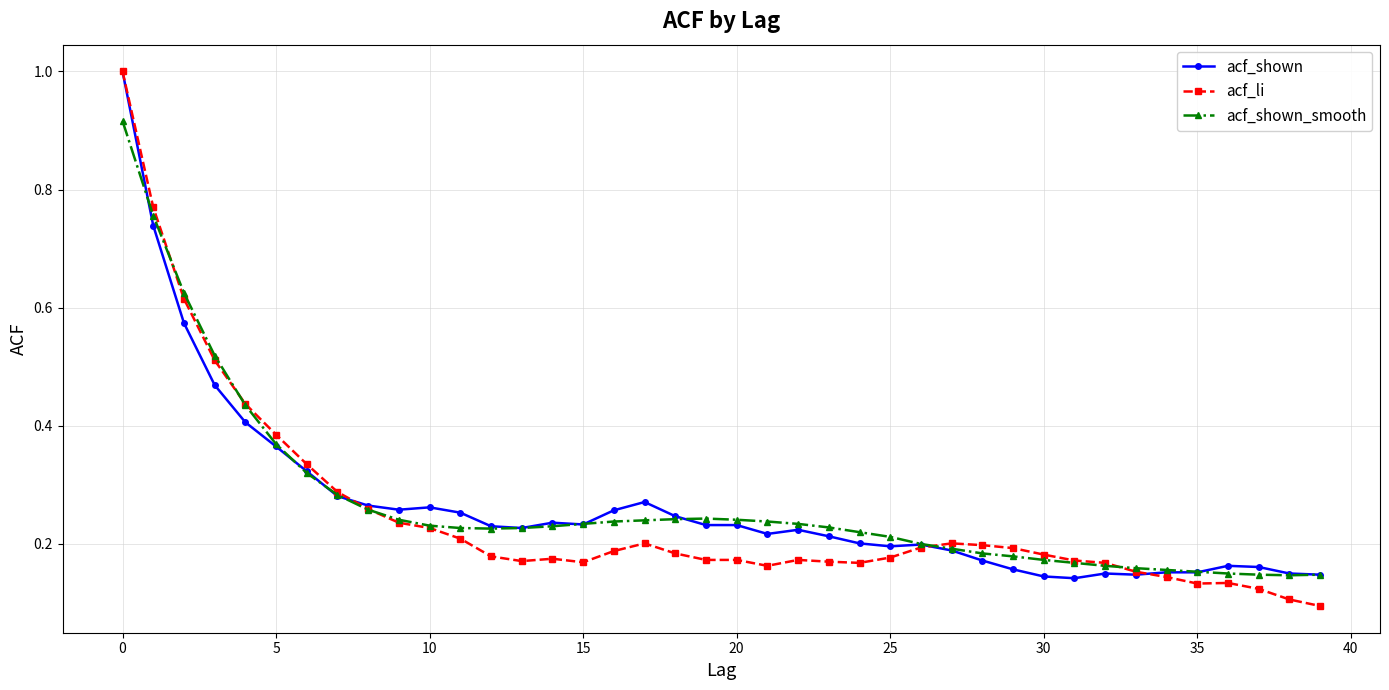

What are all the series names shown in the legend?

acf_shown, acf_li, acf_shown_smooth